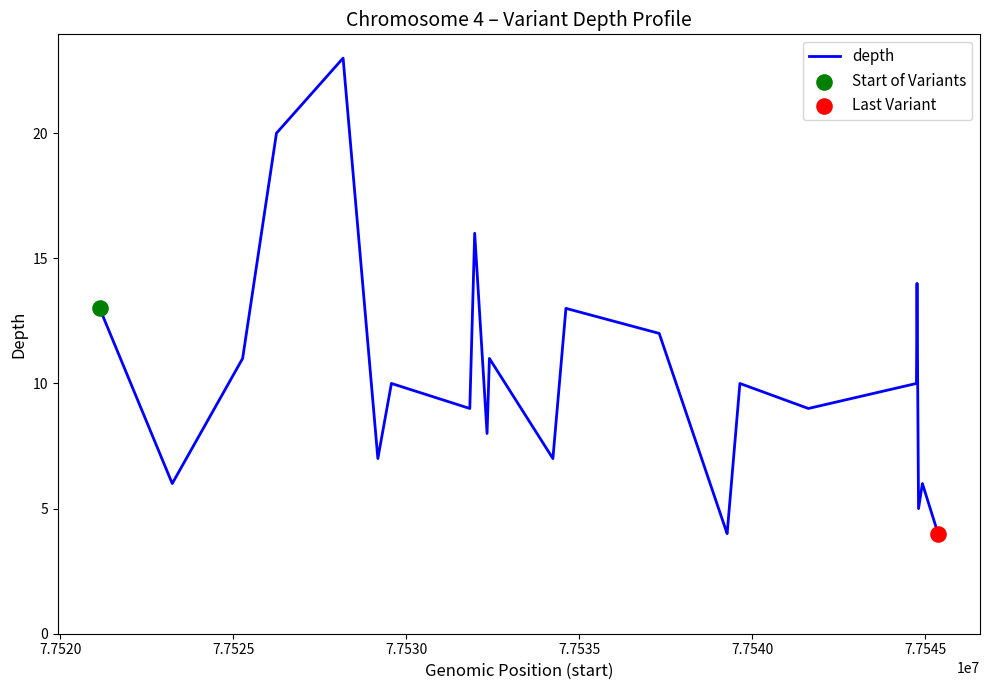

What is the greatest value displayed?

23